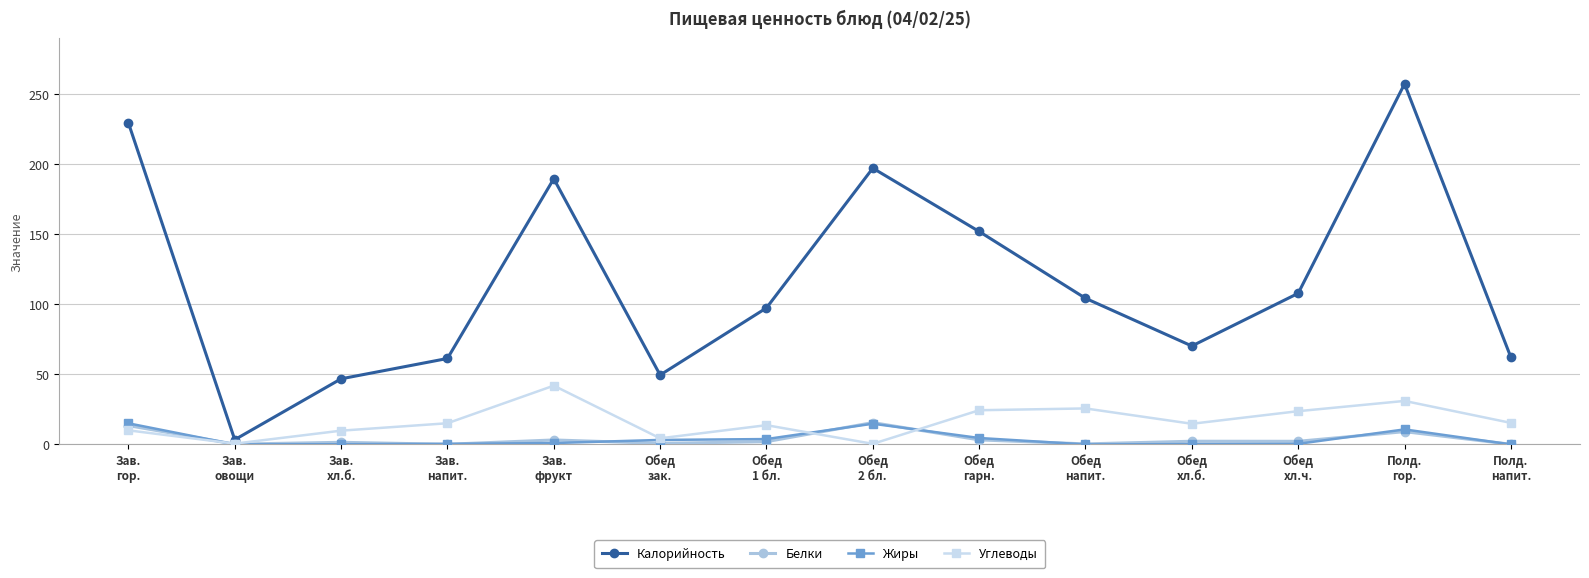

Is the value of Углеводы at Обед
напит. greater than the value of Белки at Обед
гарн.?

Yes